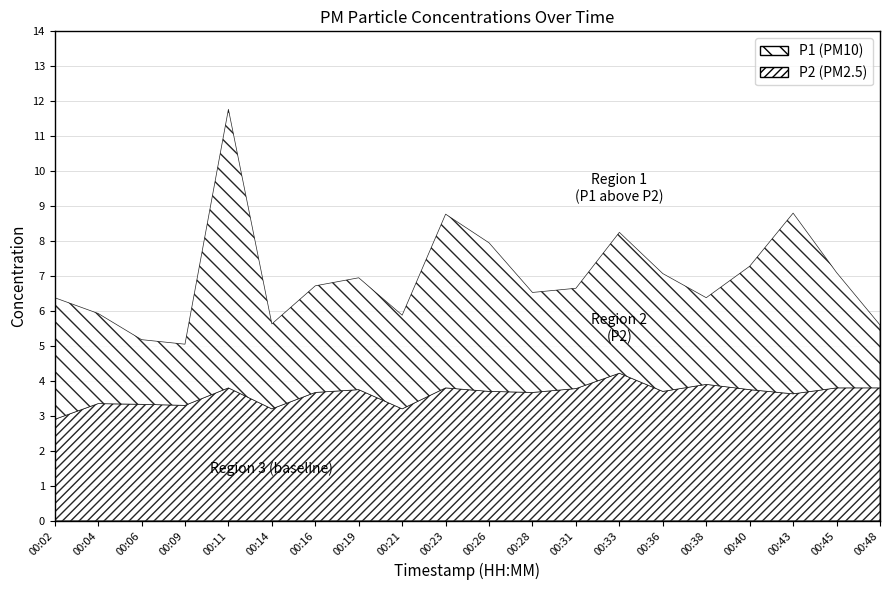

True or false: P2 and P1 cross at least once.

False